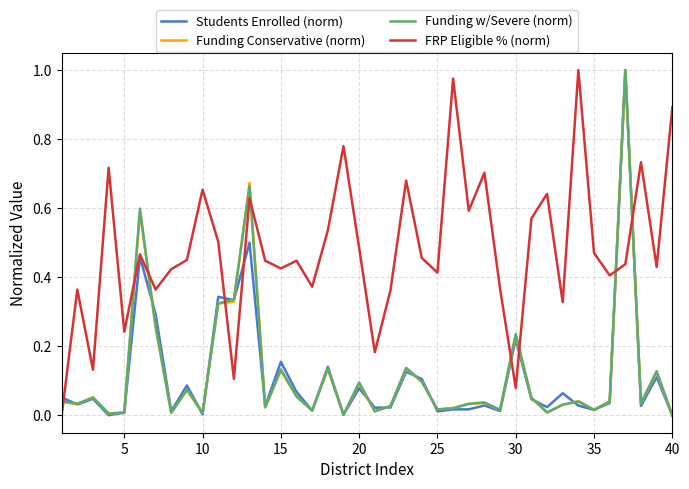

How many lines are shown in the chart?

4